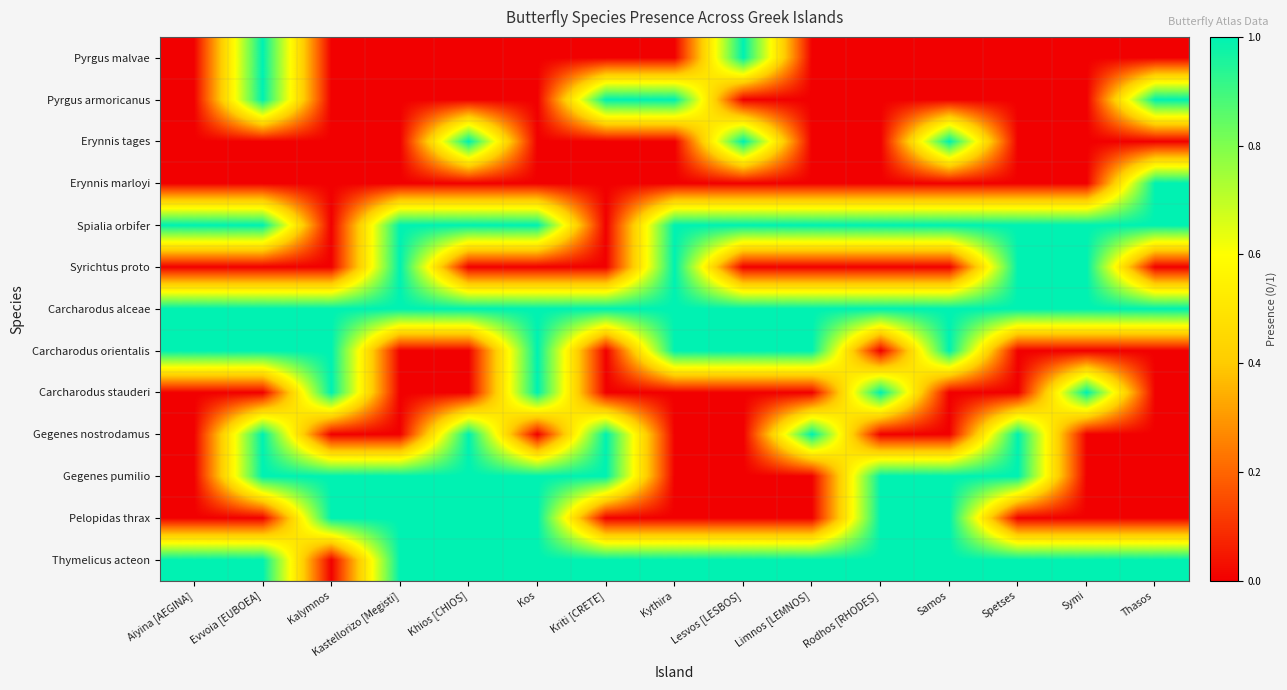

What is the spread (max minus min) of values at Aiyina [AEGINA]?

1